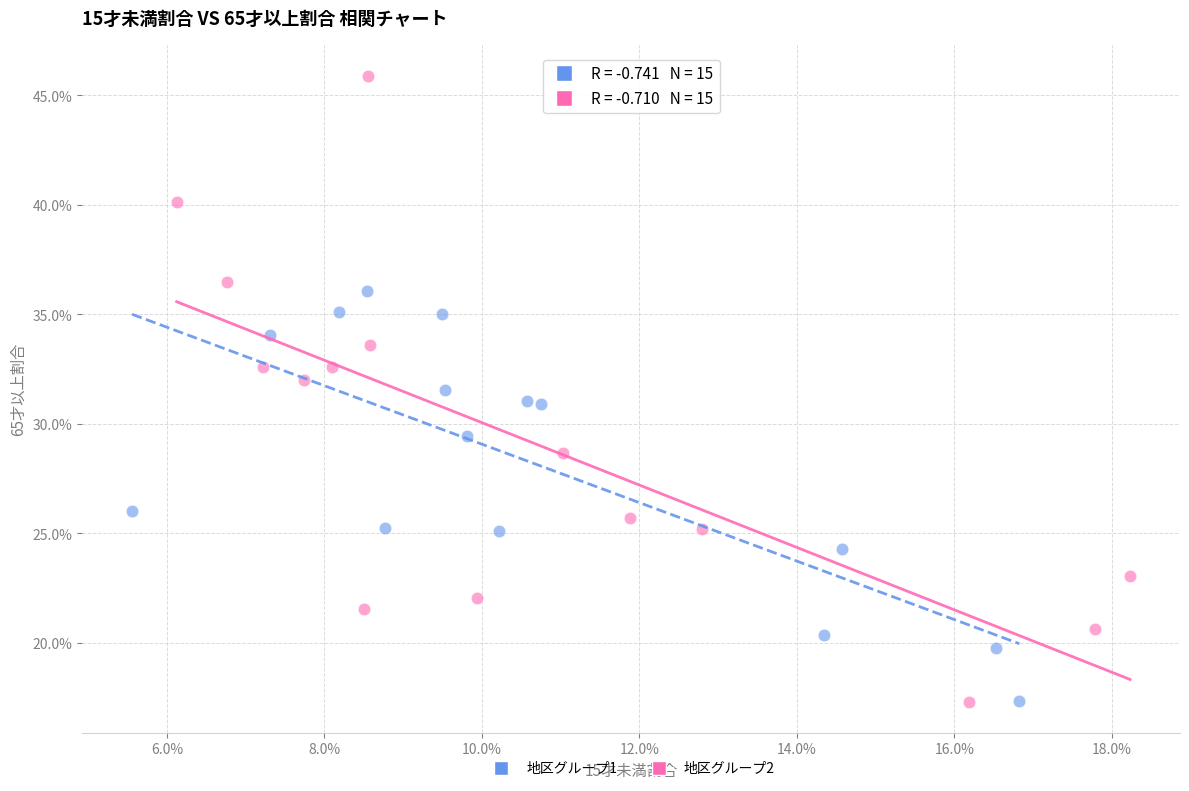

Which series has the widest spread of Y values?

地区グループ2